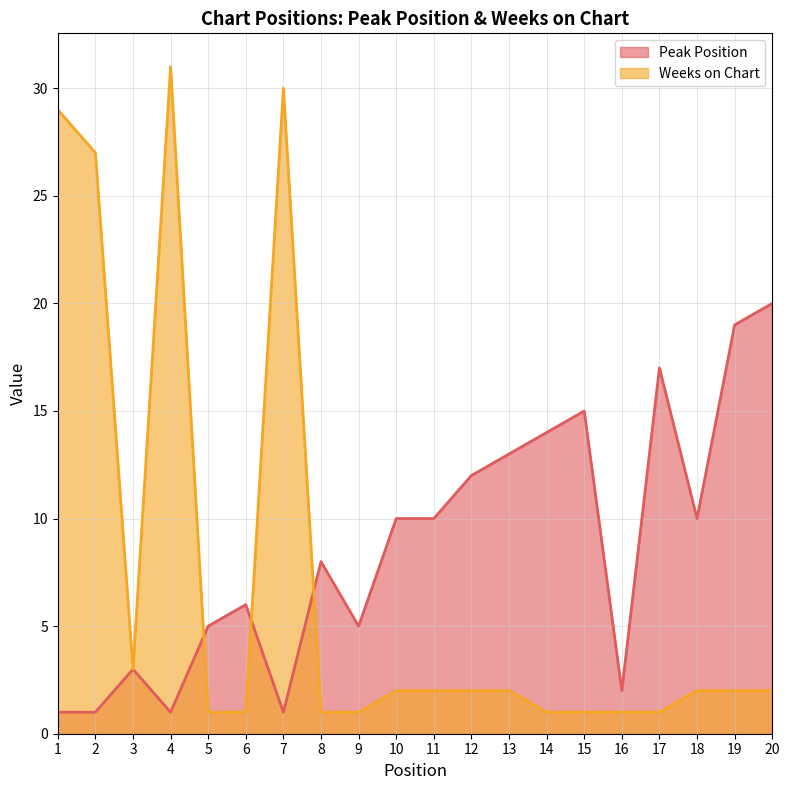

Which series changed the most between 4 and 7?

Weeks on Chart